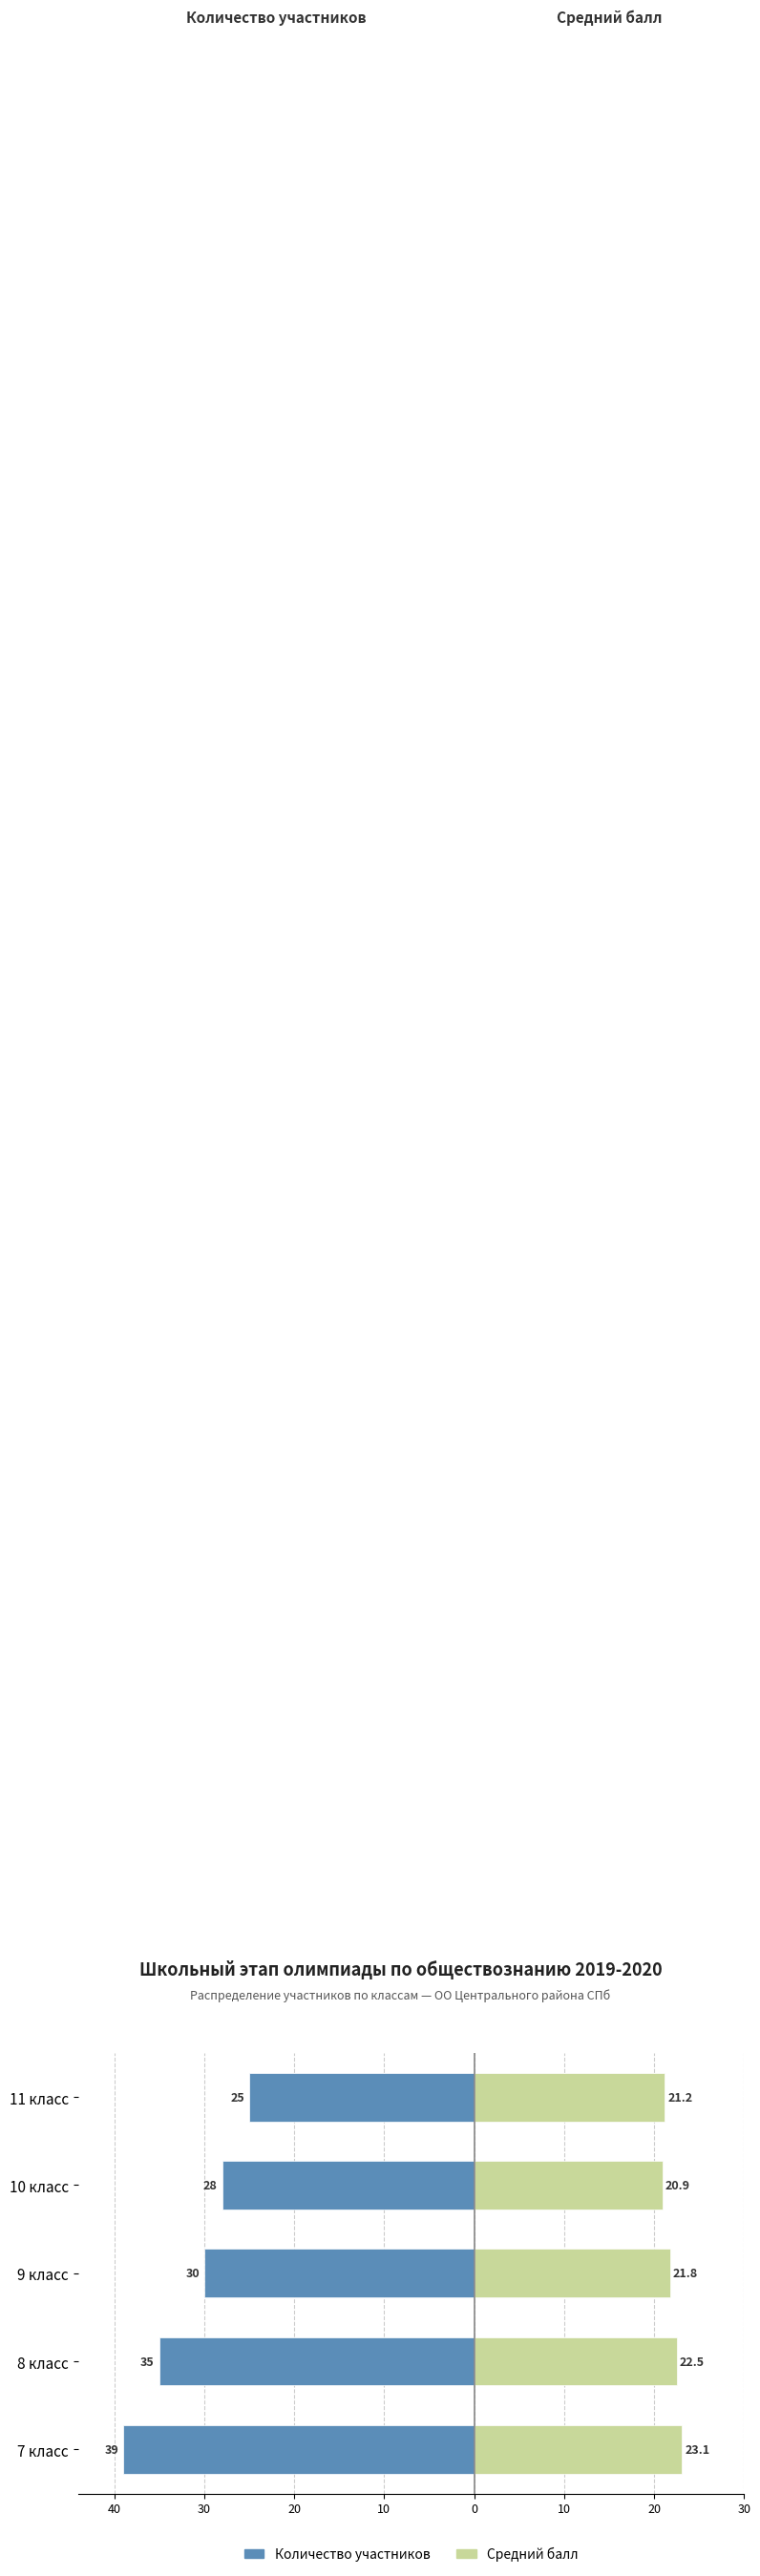

Reading left to right, what are all the values shown in this chart?

Количество участников: -39.0	-35.0	-30.0	-28.0	-25.0
Средний балл: 23.1	22.5	21.8	20.9	21.2